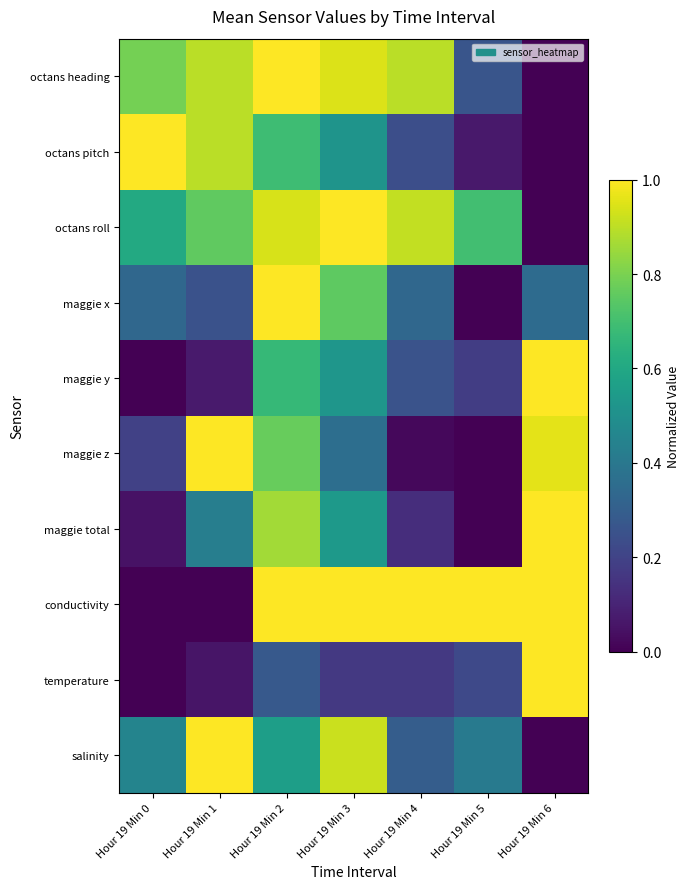

At which category is the sum across all series the highest?

Hour 19 Min 2